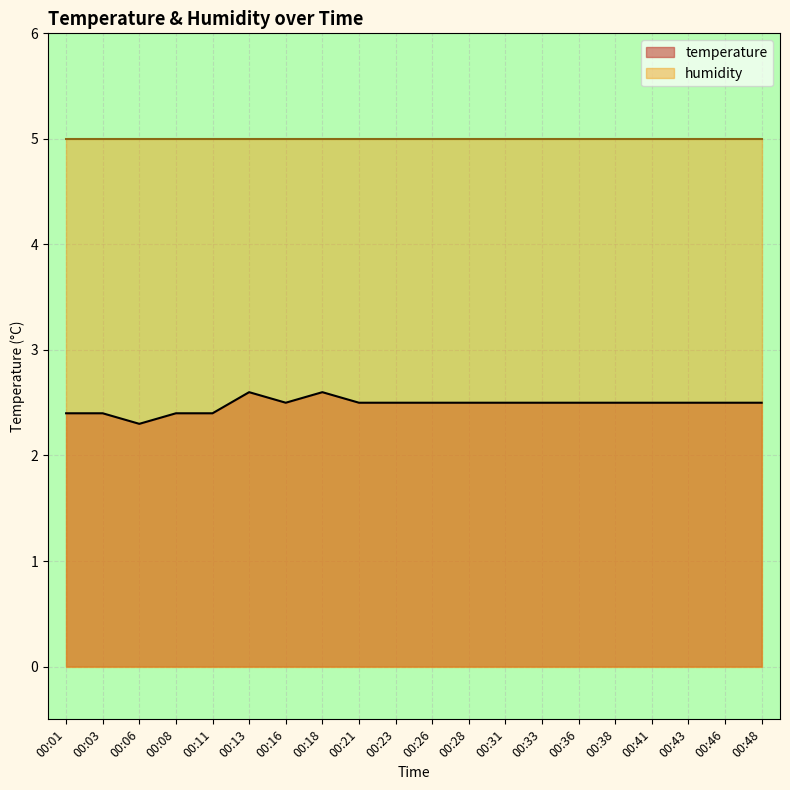

True or false: temperature and humidity intersect in this chart.

False